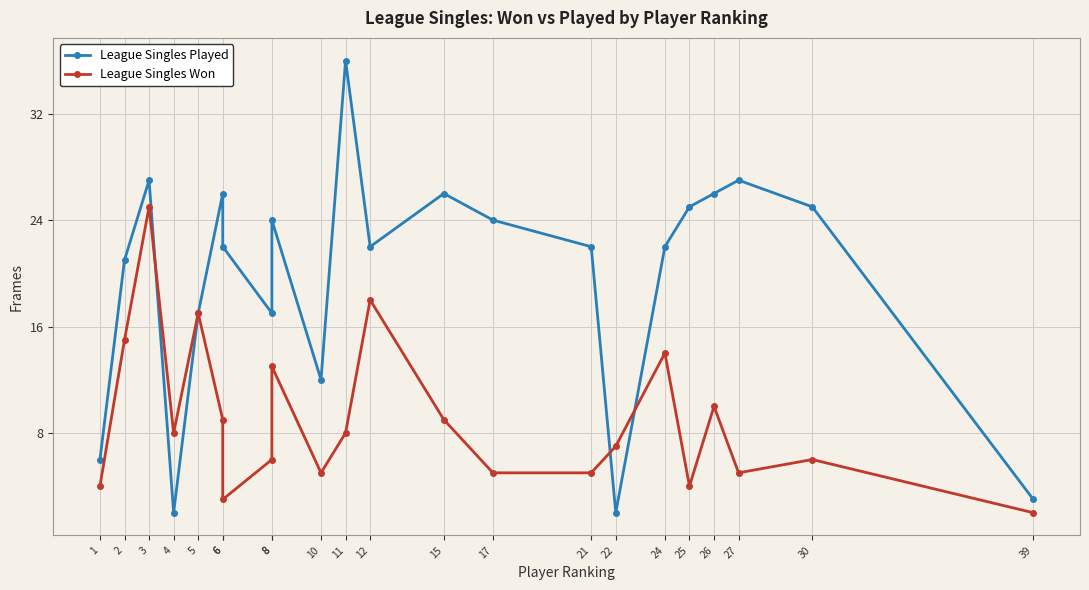

Reading left to right, what are all the values shown in this chart?

League Singles Played: 1=6	2=21	3=27	4=2	5=17	6=26	6=22	8=17	8=24	10=12	11=36	12=22	15=26	17=24	21=22	22=2	24=22	25=25	26=26	27=27	30=25	39=3
League Singles Won: 1=4	2=15	3=25	4=8	5=17	6=9	6=3	8=6	8=13	10=5	11=8	12=18	15=9	17=5	21=5	22=7	24=14	25=4	26=10	27=5	30=6	39=2